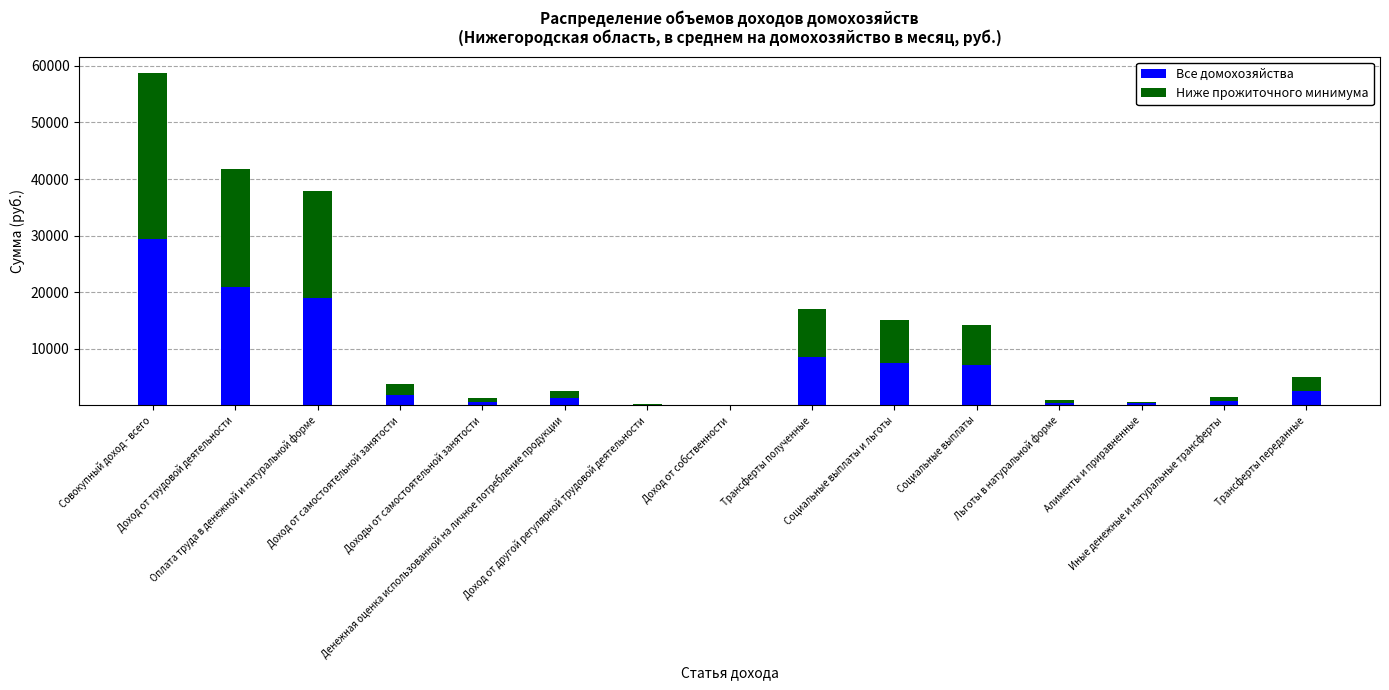

Are the bars horizontal?

No